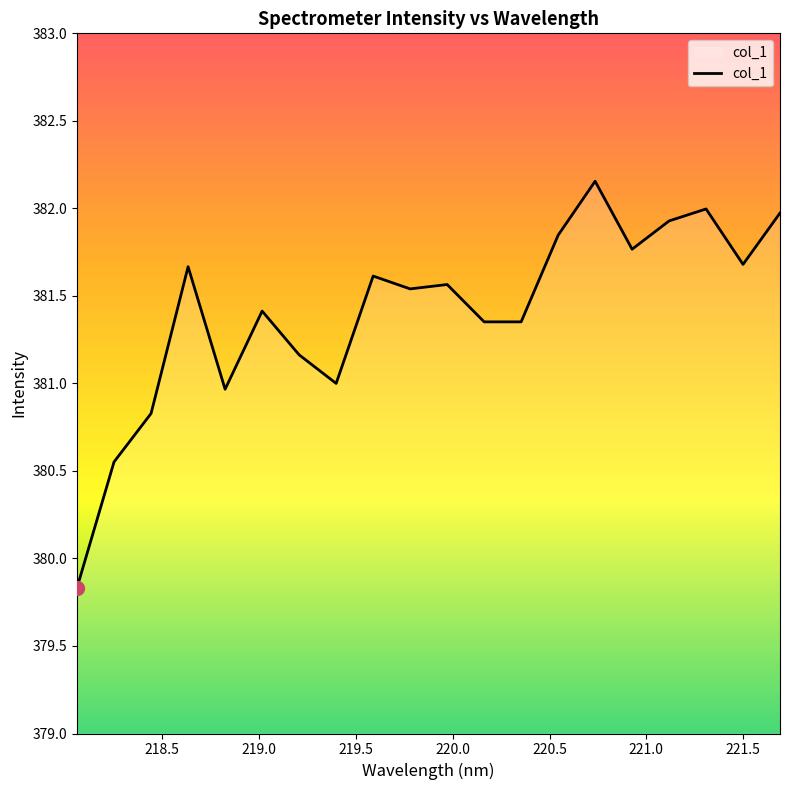

What is the difference between the maximum and minimum values?

2.3